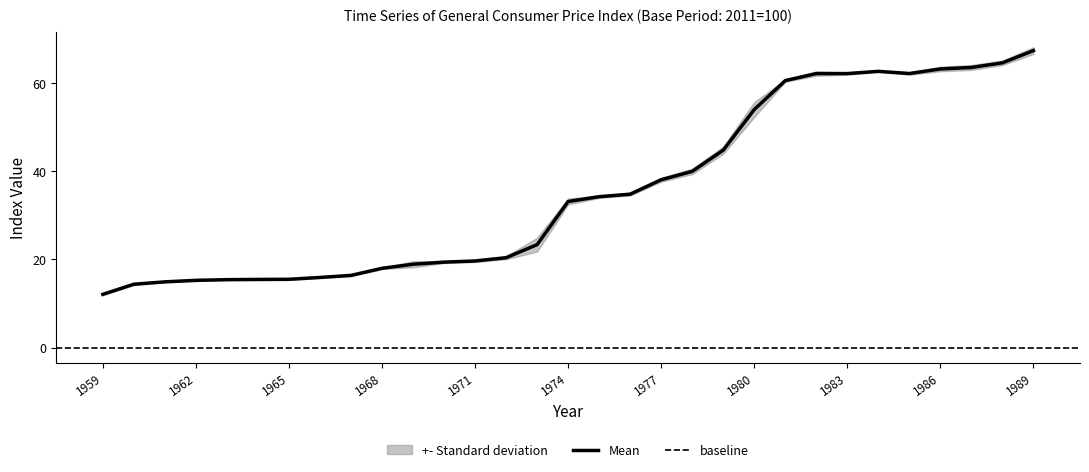

At which label is SEP closest to 40?

1978